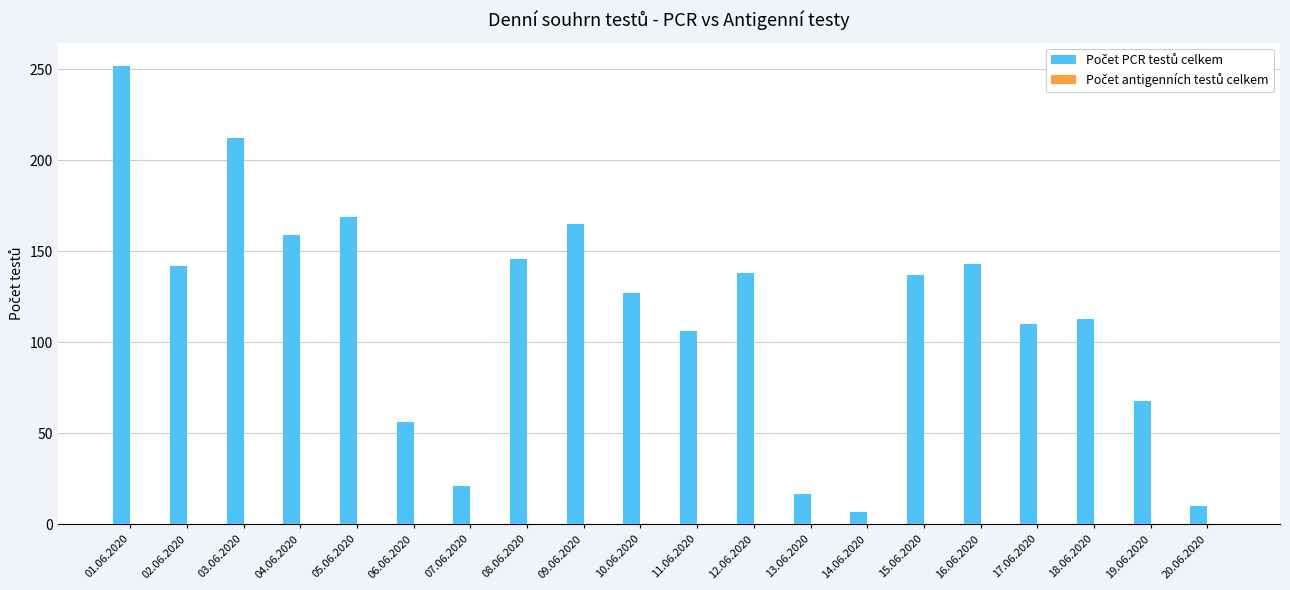

Which has a higher value, 03.06.2020 or 19.06.2020?

03.06.2020